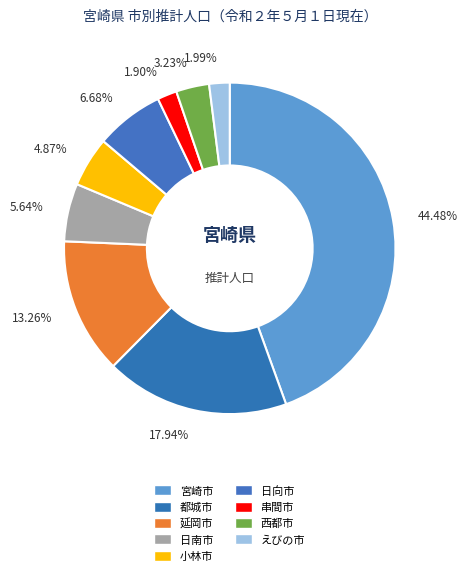

How many segments does this pie chart have?

9